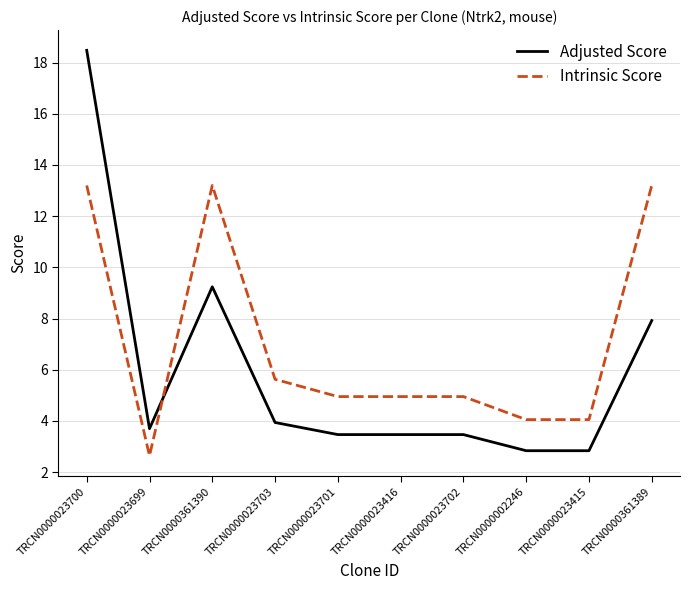

Rank the series at TRCN0000023701 from lowest to highest value.

Adjusted Score, Intrinsic Score